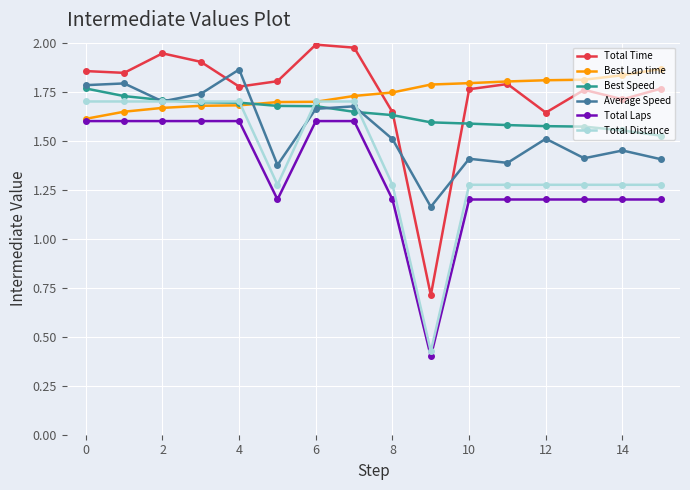

True or false: Total Time has more than 2 points higher than both neighbors.

True